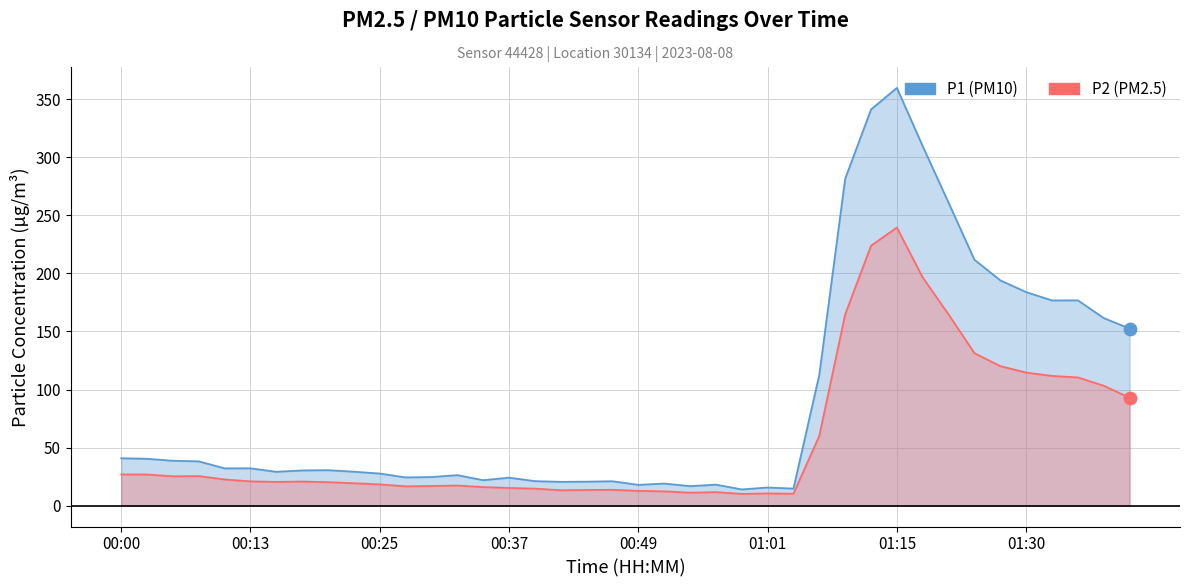

Which series has the largest total across all categories?

P1